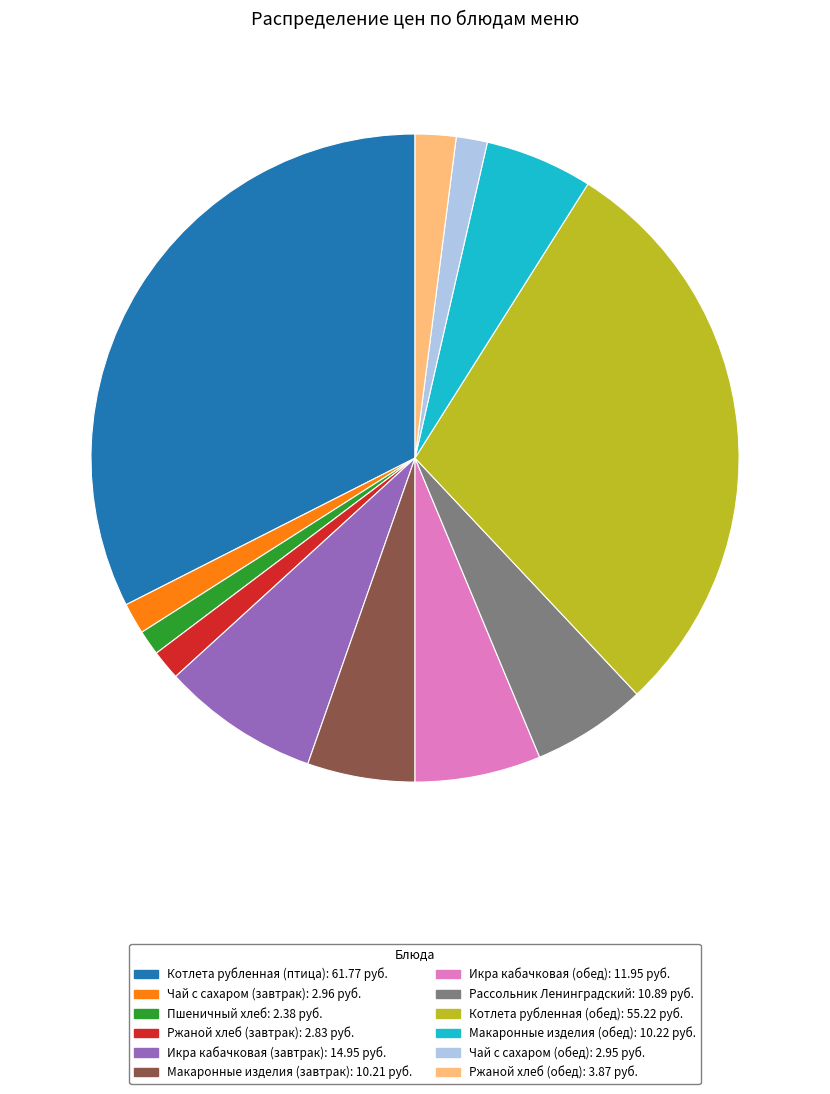

Approximately how many times larger is the value at Ржаной хлеб (завтрак): 2.83 руб. compared to Пшеничный хлеб: 2.38 руб.?

1.2